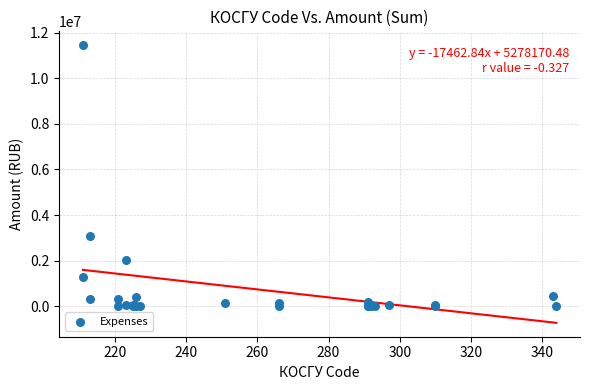

What Y value in the scatter plot is closest to 5724315?

3073426.9